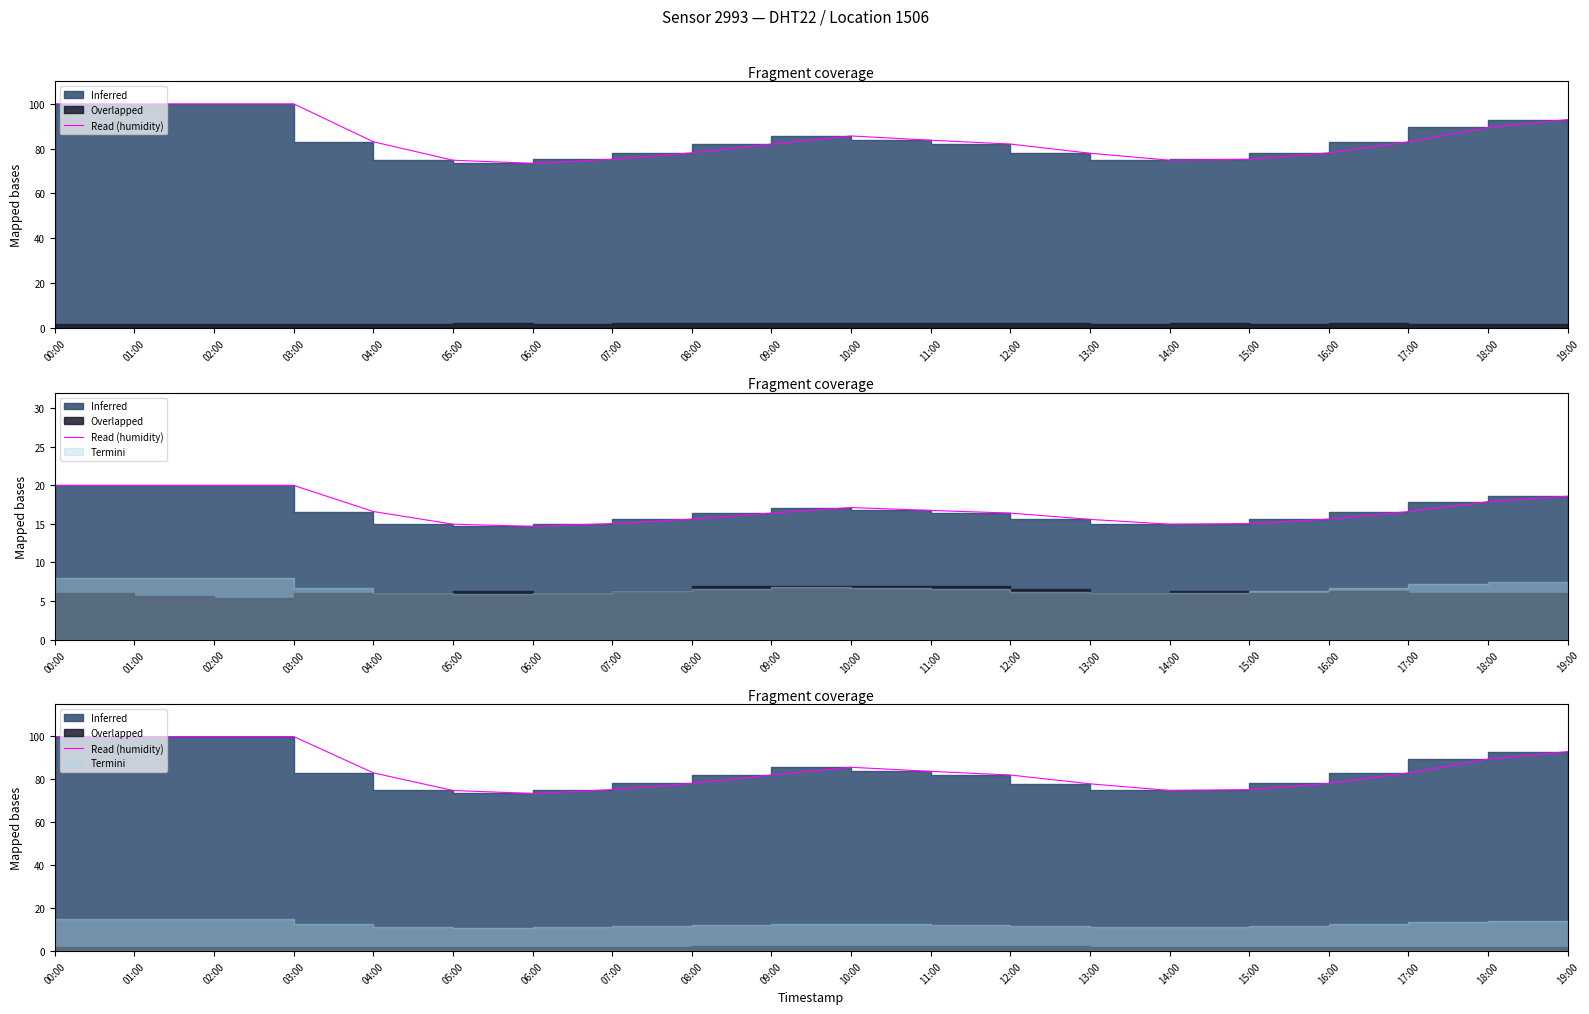

Rank the categories by value from lowest to highest.

06:00, 05:00, 14:00, 07:00, 15:00, 13:00, 08:00, 16:00, 09:00, 12:00, 04:00, 17:00, 11:00, 10:00, 18:00, 19:00, 00:00, 01:00, 02:00, 03:00